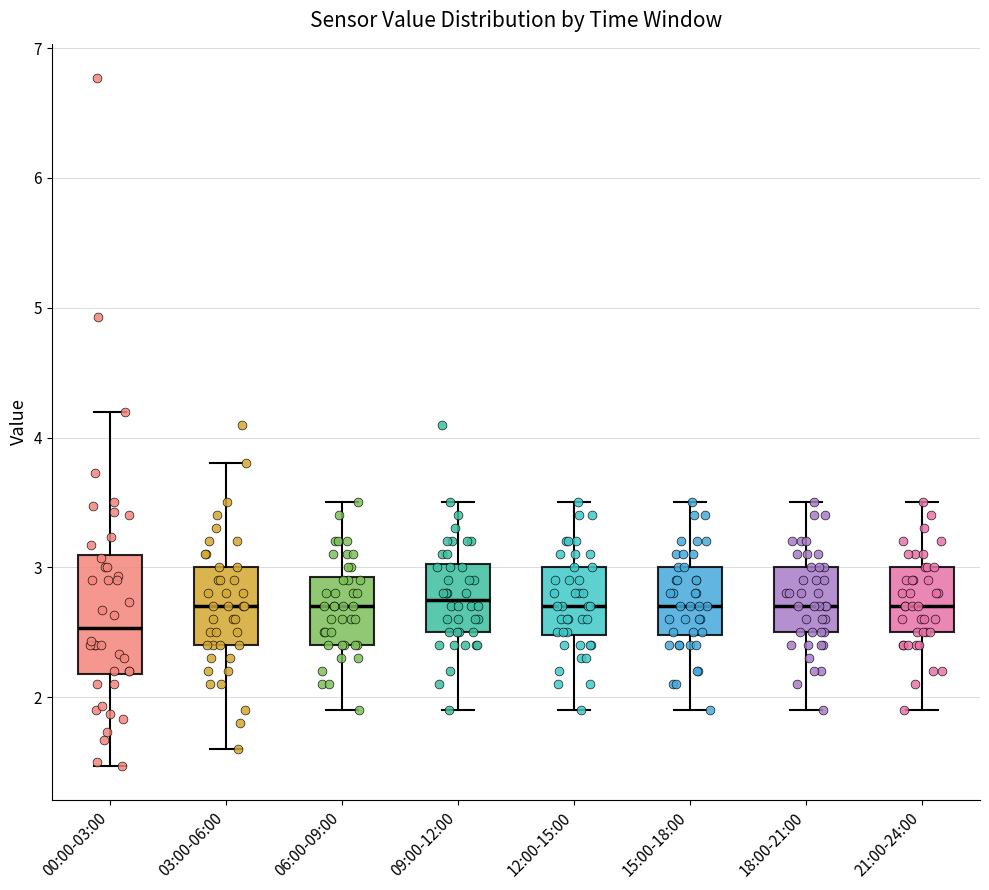

Reading left to right, read every box against the y-axis: the position of its median line, the range the box covers, and the ends of its whiskers. The values are not printed on the chart, so give them approximately, as read against the axis.

00:00-03:00: median 2.5, box 2.2 to 3.1, whiskers 1.5 to 4.2
03:00-06:00: median 2.7, box 2.4 to 3.0, whiskers 1.6 to 3.8
06:00-09:00: median 2.7, box 2.4 to 2.9, whiskers 1.9 to 3.5
09:00-12:00: median 2.8, box 2.5 to 3.0, whiskers 1.9 to 3.5
12:00-15:00: median 2.7, box 2.5 to 3.0, whiskers 1.9 to 3.5
15:00-18:00: median 2.7, box 2.5 to 3.0, whiskers 1.9 to 3.5
18:00-21:00: median 2.7, box 2.5 to 3.0, whiskers 1.9 to 3.5
21:00-24:00: median 2.7, box 2.5 to 3.0, whiskers 1.9 to 3.5